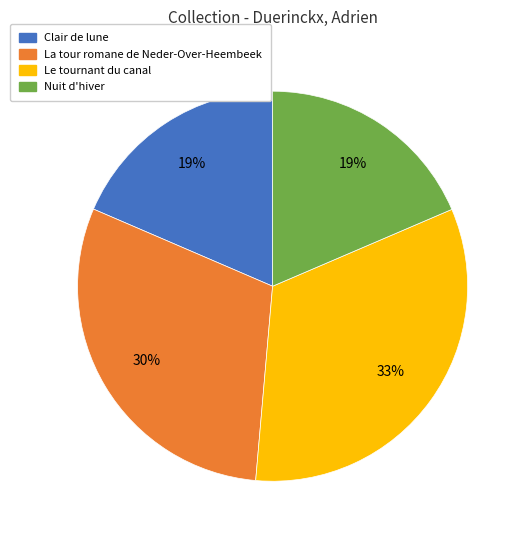

To the nearest percent, what is the difference between the largest and smallest slice percentages?

14%